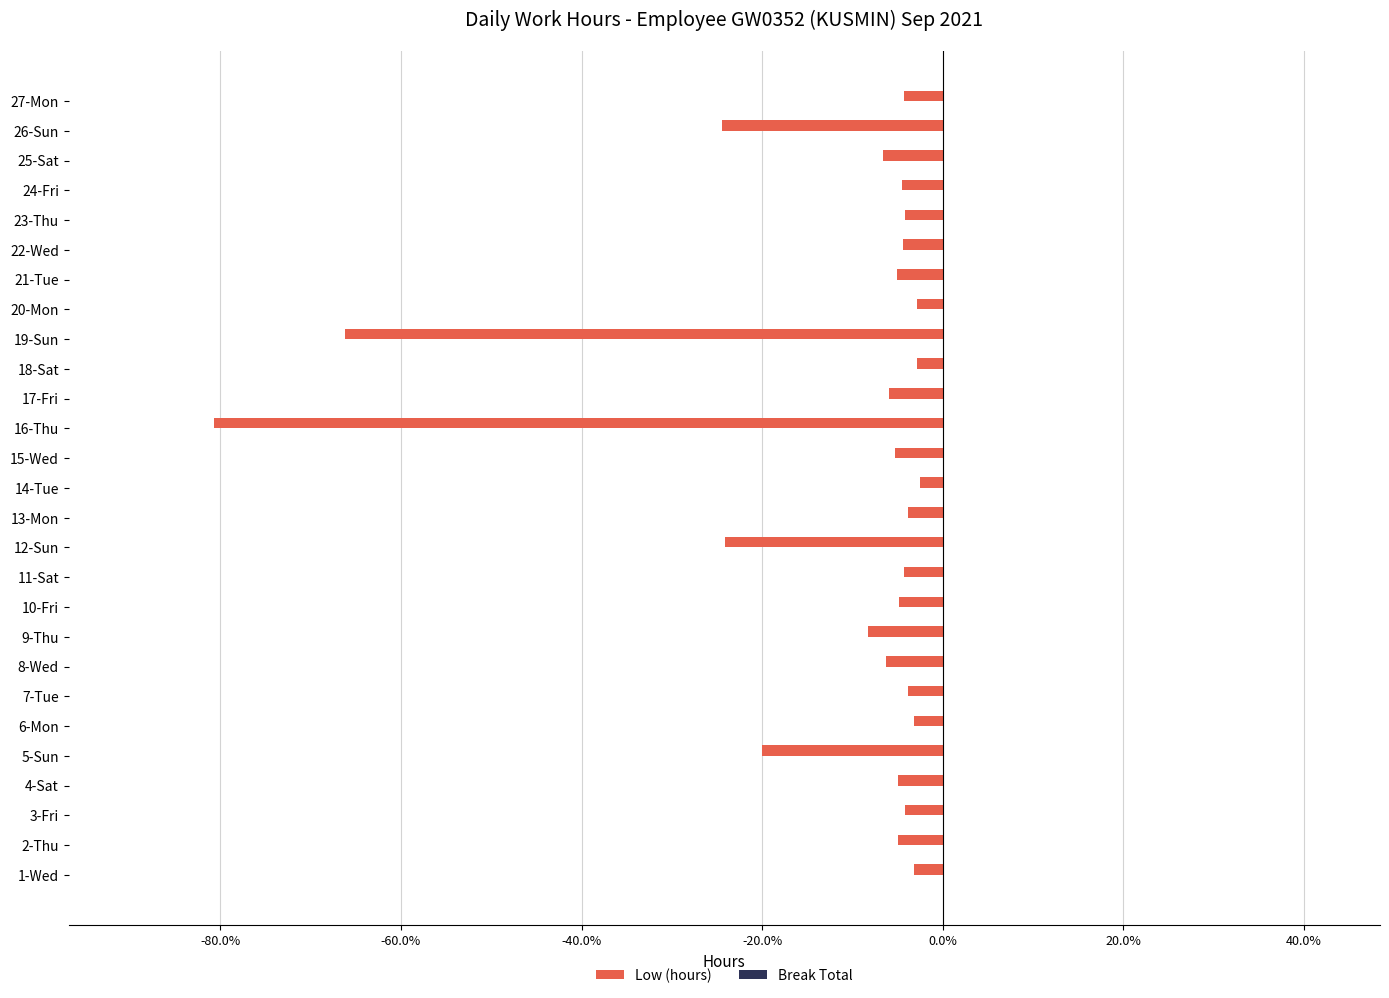

Which category has the lowest value across all series?

16-Thu